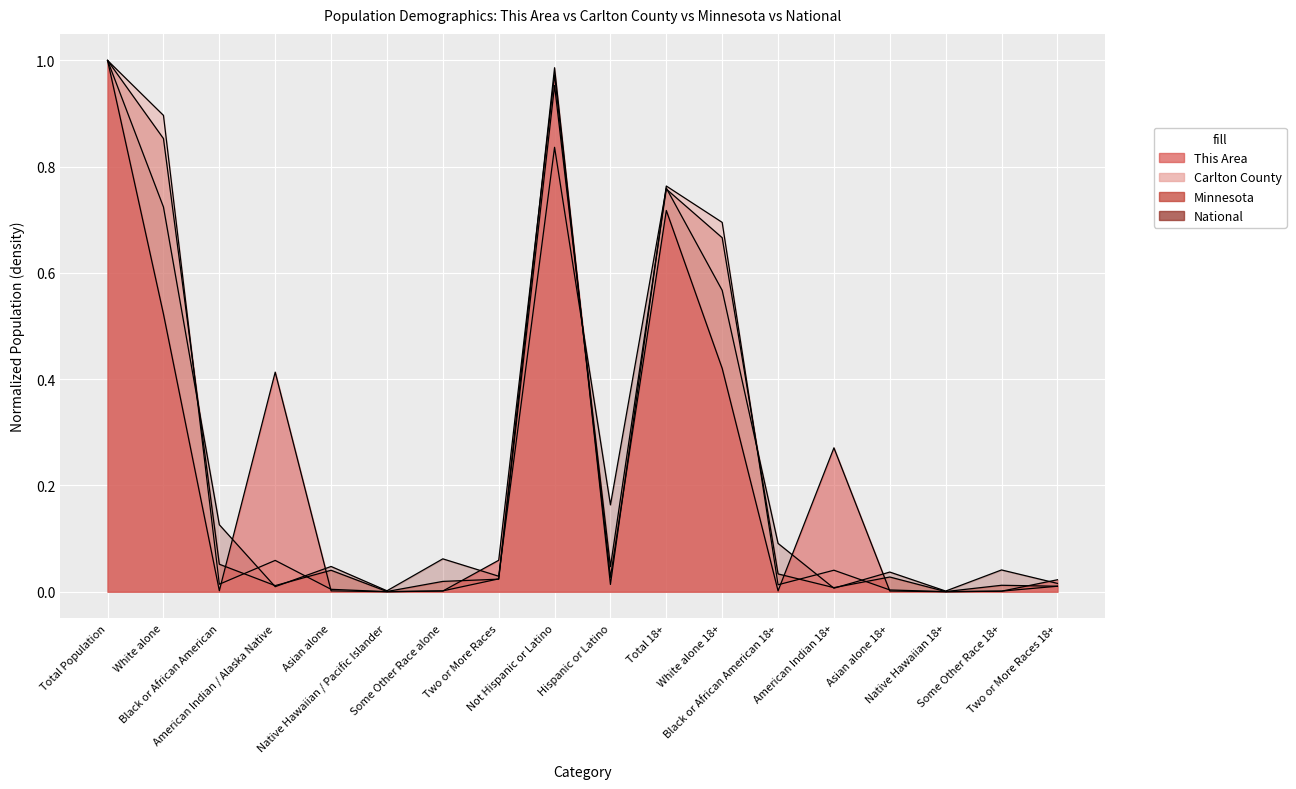

Between White alone and Asian alone, which series saw the biggest shift?

Carlton County